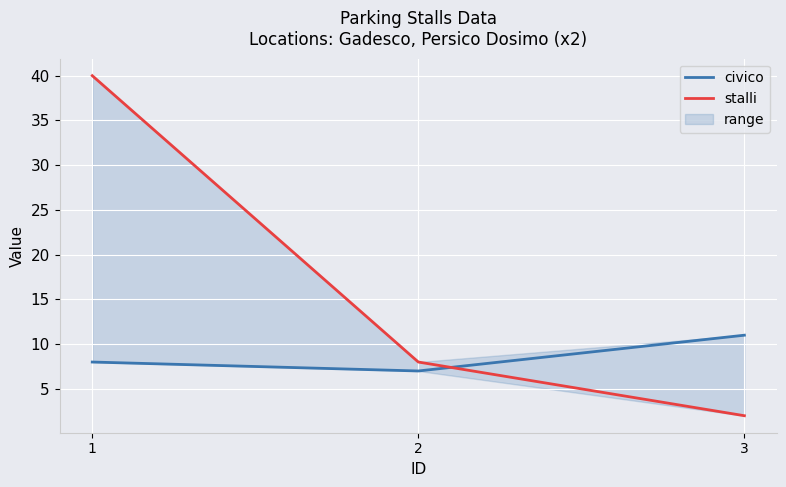

The value of stalli at 1 is 26. True or false?

False